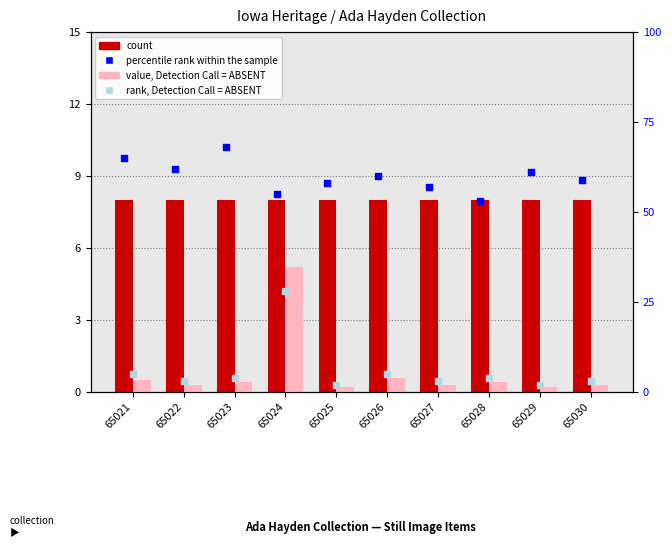

Which series contains the highest Y value?

percentile rank within the sample